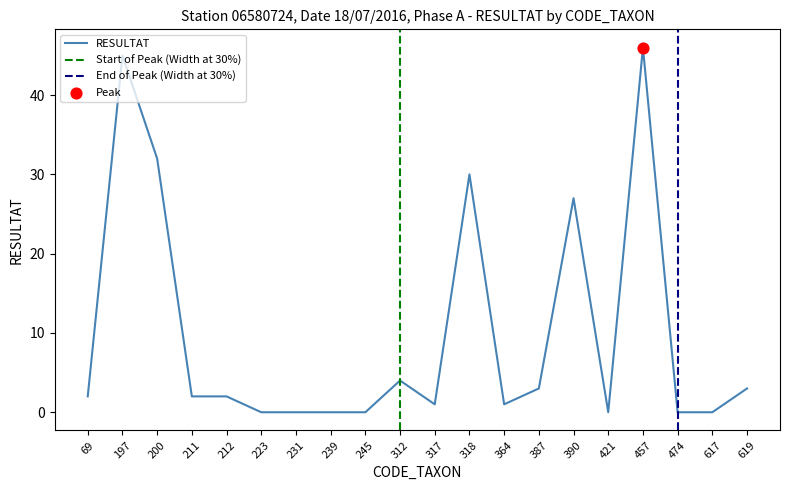

Which has a higher value, 69 or 364?

69